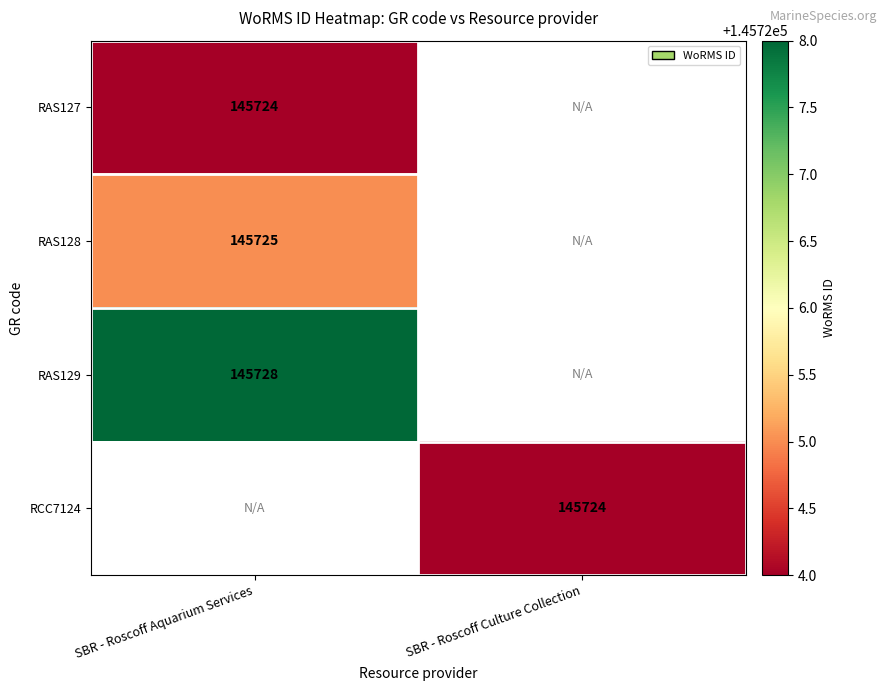

The value of RAS127 at SBR - Roscoff Aquarium Services is 85862. True or false?

False